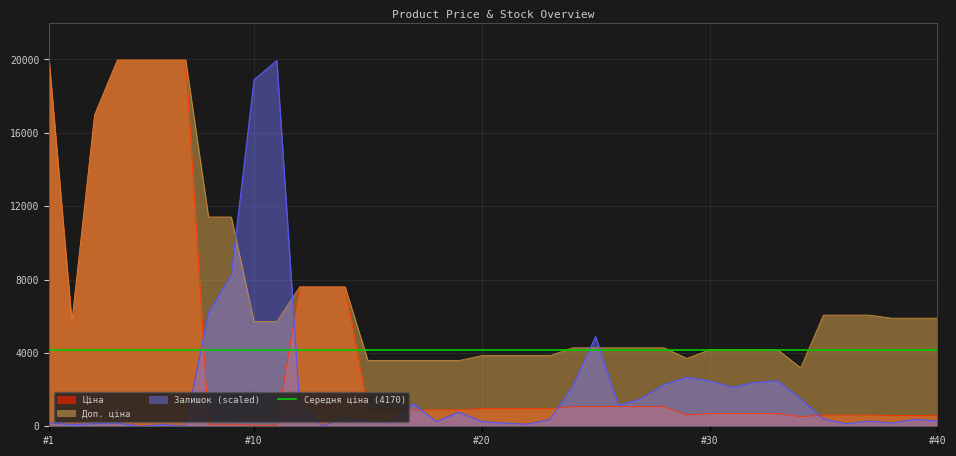

What is the difference between the maximum and minimum values in the Ціна series?

19907.1